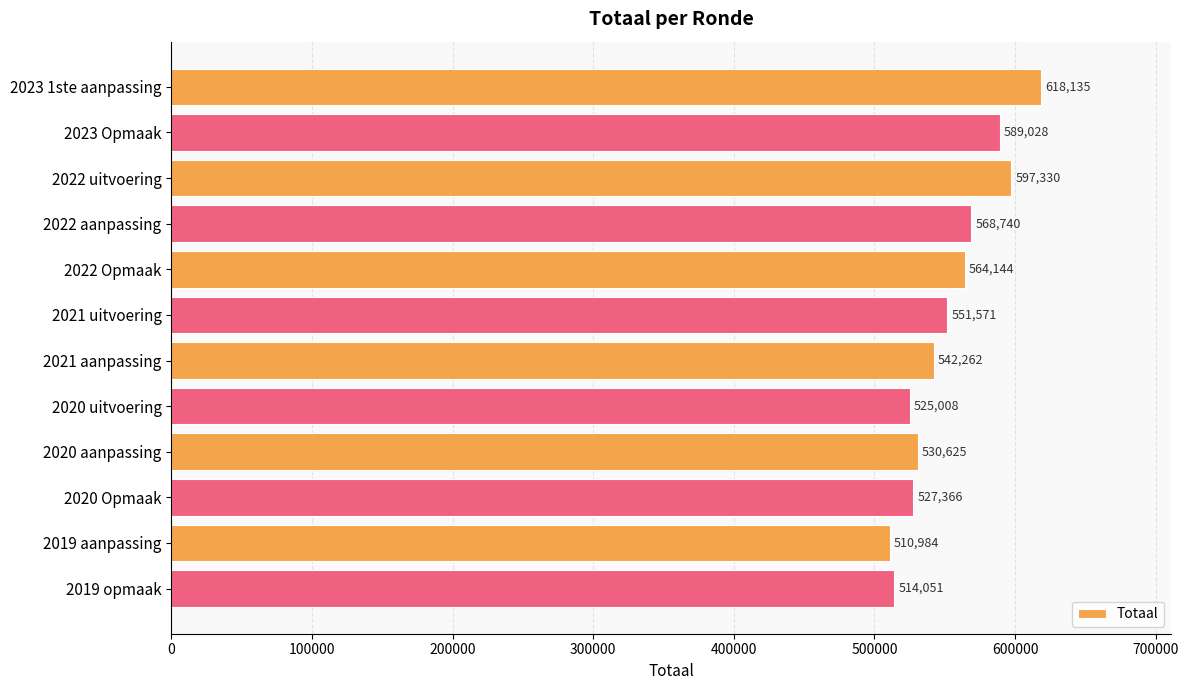

What is the average value?

553270